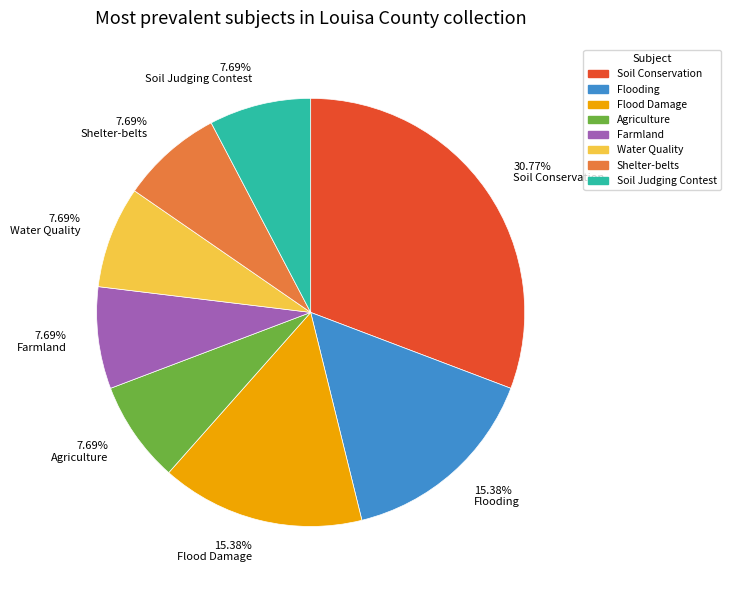

Approximately how many times larger is the value at Shelter-belts compared to Soil Judging Contest?

1.0